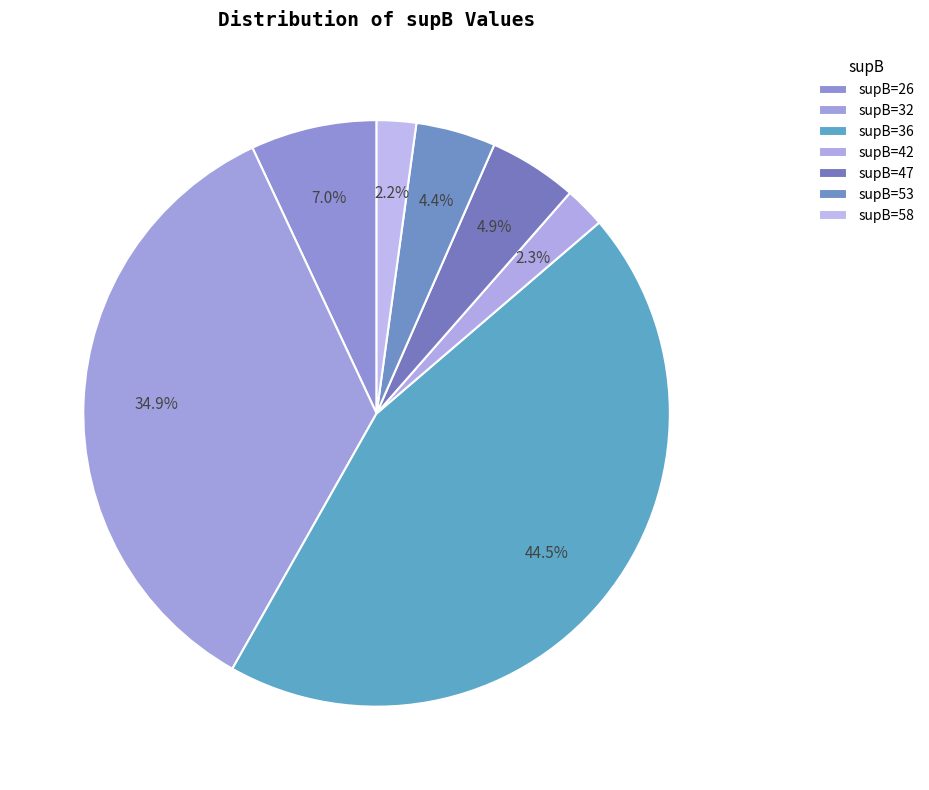

Count the number of slices in the pie.

7